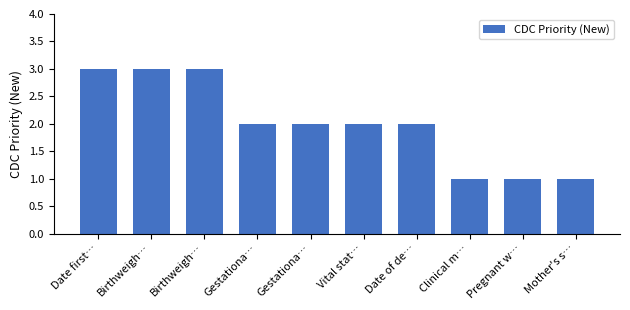

Reading left to right, what are all the values shown in this chart?

Date first…=3	Birthweigh…=3	Birthweigh…=3	Gestationa…=2	Gestationa…=2	Vital stat…=2	Date of de…=2	Clinical m…=1	Pregnant w…=1	Mother's s…=1